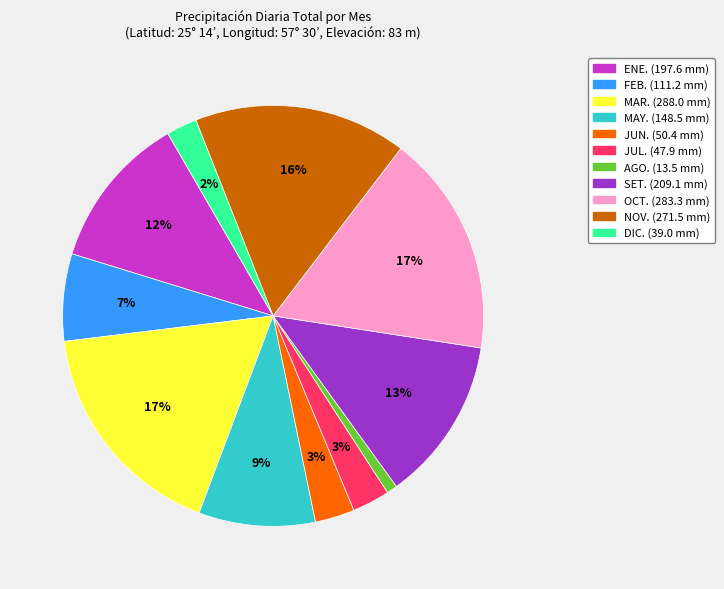

To the nearest percent, what is the average slice percentage?

9%